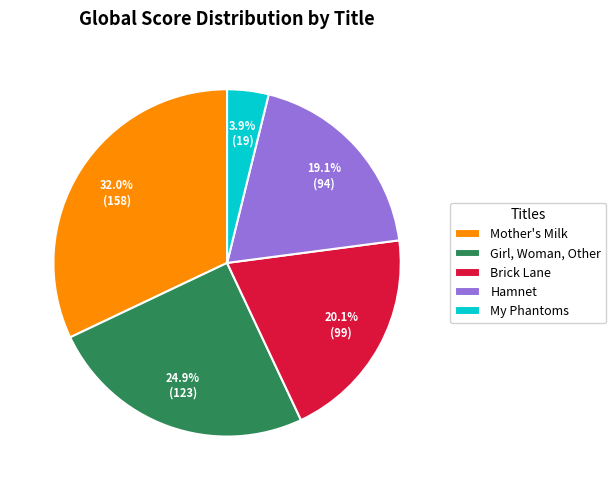

True or false: My Phantoms accounts for 4% of the total.

True